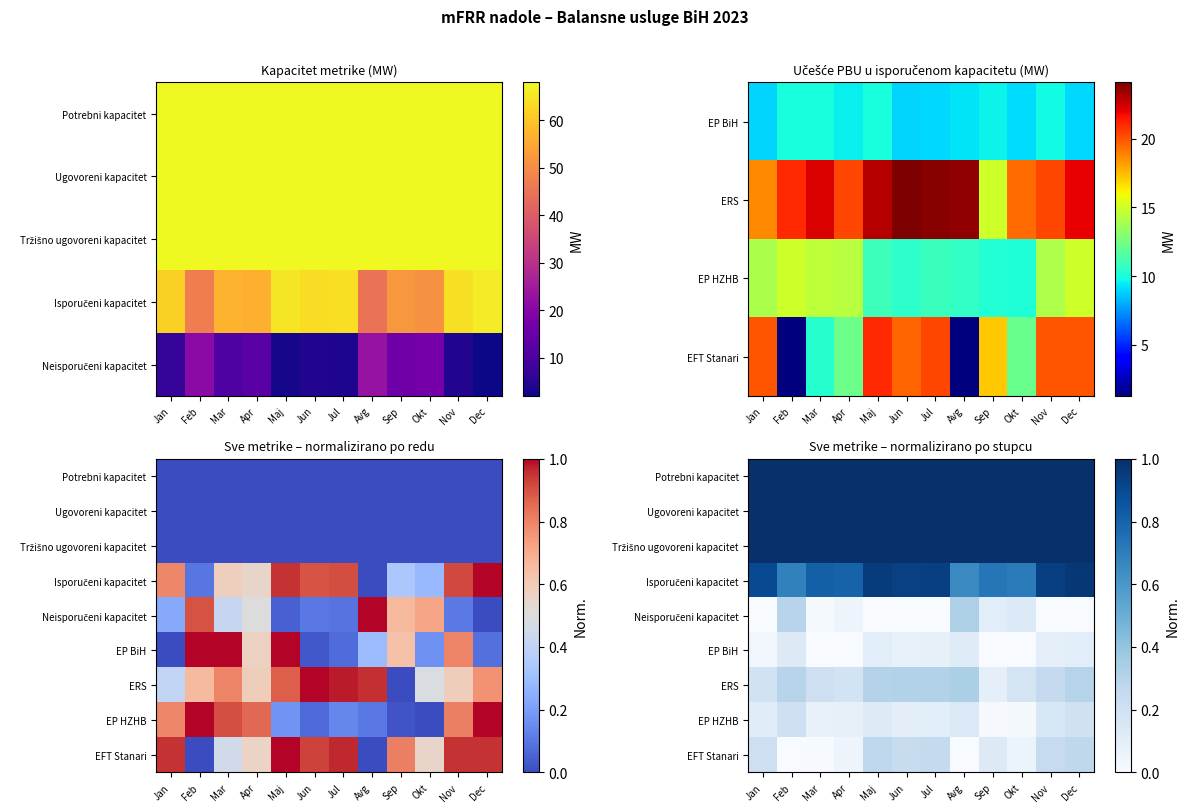

True or false: Ugovoreni kapacitet has a value of 1.0 at Dec.

True